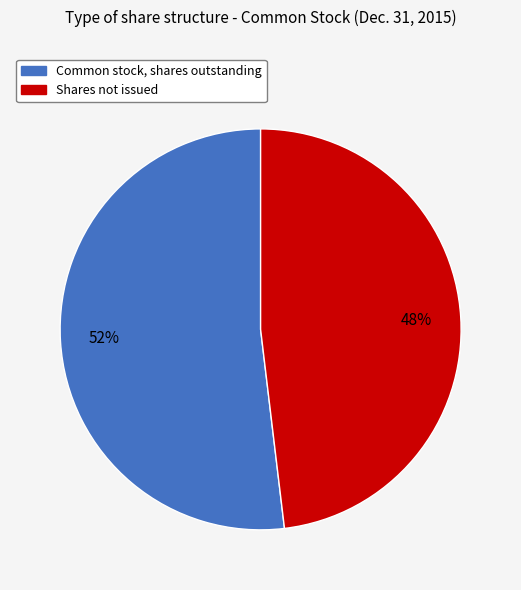

To the nearest percent, what is the average slice percentage?

50%